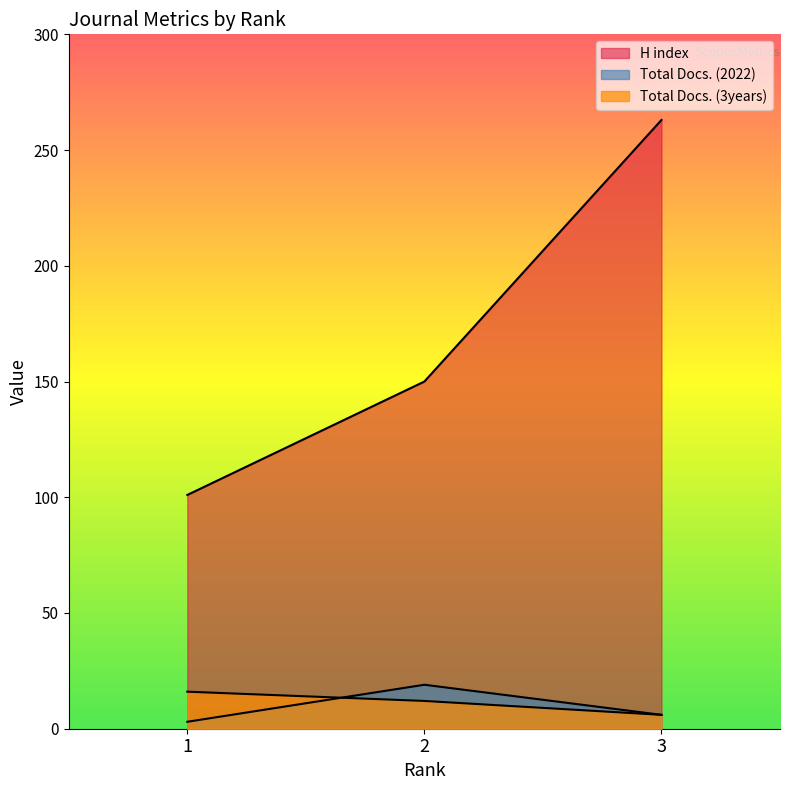

Where does the Total Docs. (2022) series first go above 6?

2